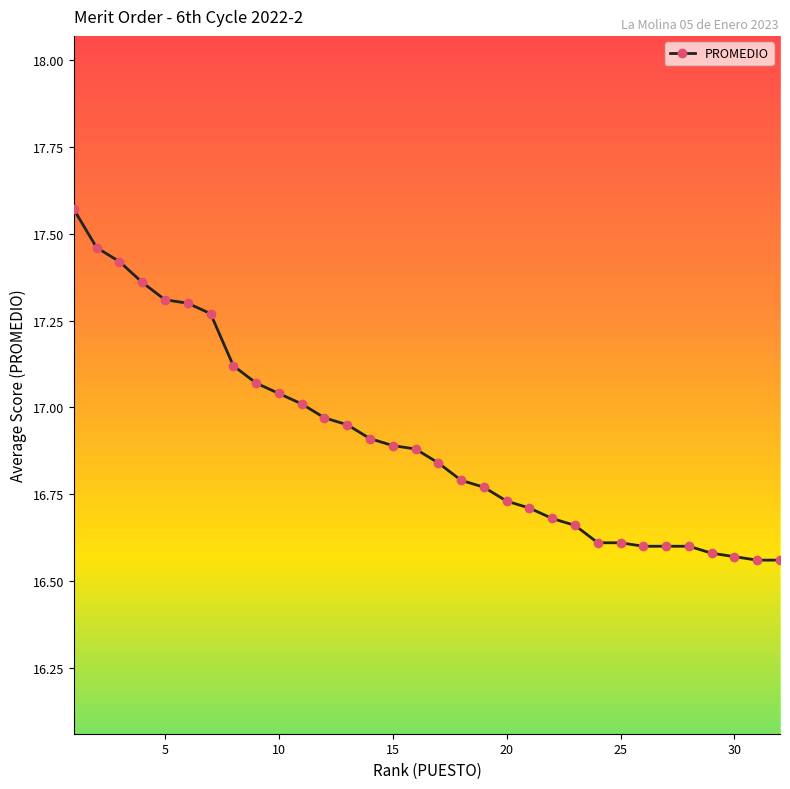

What is the difference between the maximum and second lowest values?

1.0